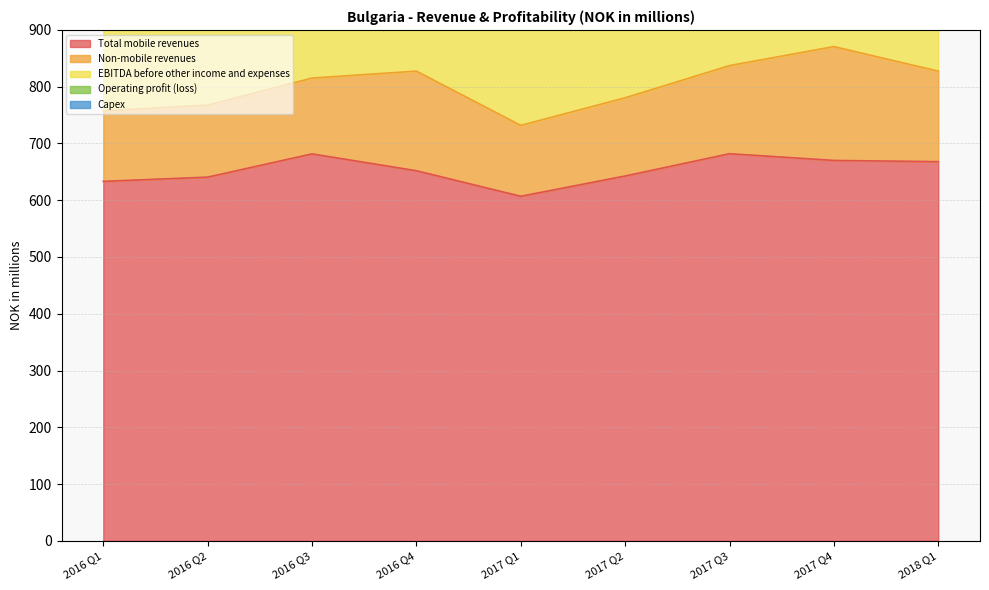

Reading left to right, list all the values displayed in this chart.

Total mobile revenues: 633.2	640.7	681.7	652.0	607.0	642.7	681.9	670.1	668.0
Non-mobile revenues: 124.4	126.8	133.5	175.5	124.9	137.8	155.2	200.5	159.5
EBITDA before other income and expenses: 286.3	295.5	322.6	286.7	278.4	302.1	322.2	275.9	305.3
Operating profit (loss): 137.4	150.2	178.8	150.1	126.2	150.3	184.4	137.3	151.7
Capex: 33.0	86.2	46.7	153.7	24.3	53.6	36.9	106.2	41.8